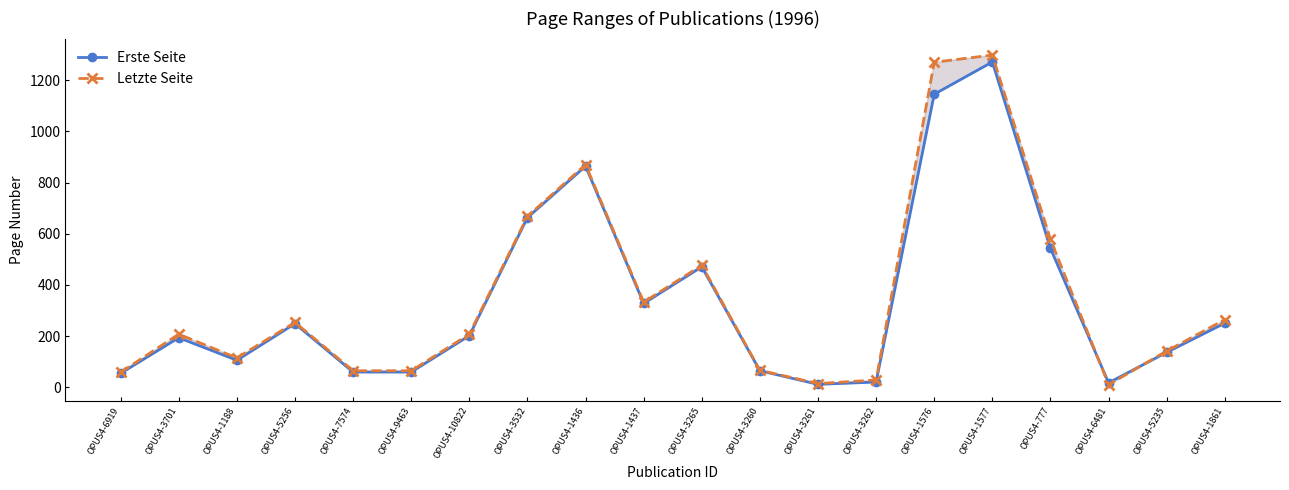

At which label is Letzte Seite closest to 654?

OPUS4-3532